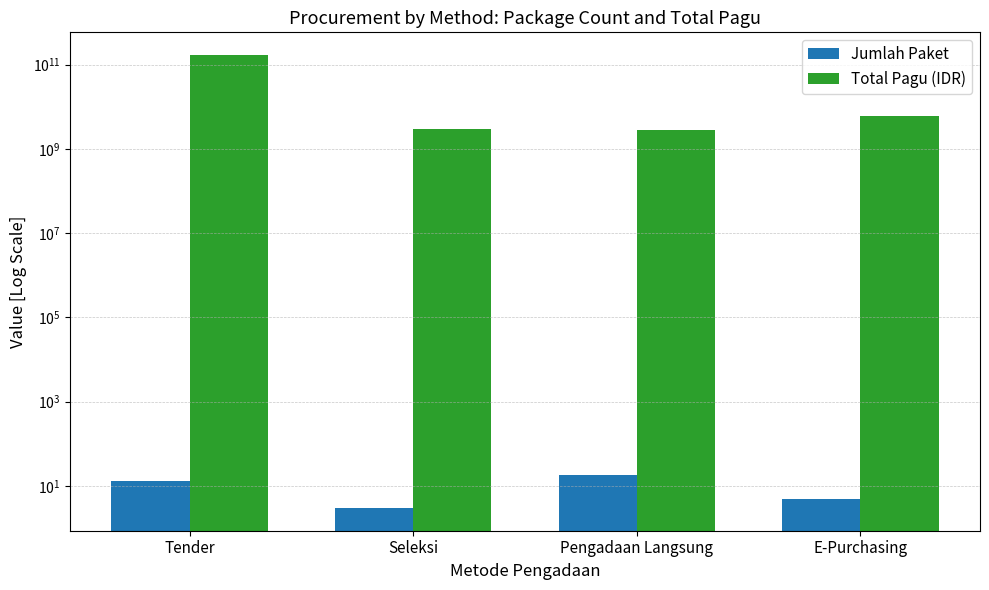

Reading left to right, what are all the values shown in this chart?

Jumlah Paket: 13	3	18	5
Total Pagu (IDR): 168625861550	2982601950	2810000000	6114414300